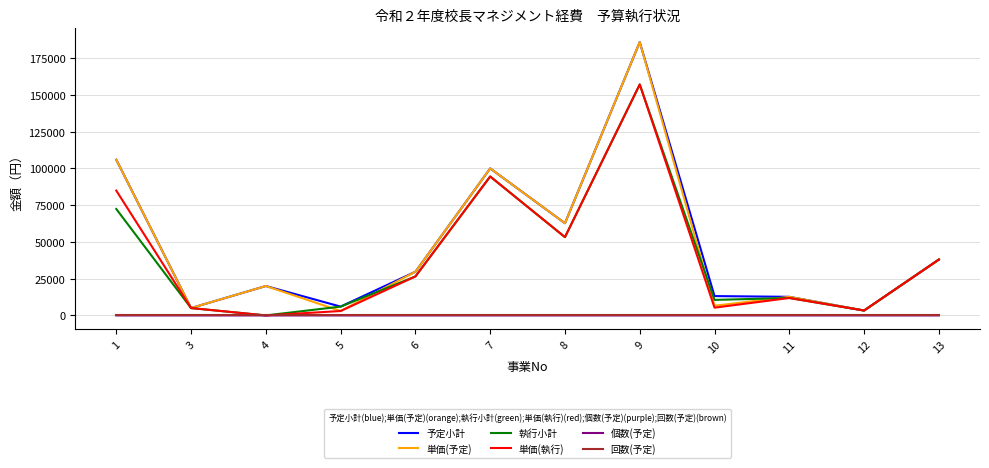

At which category does the chart reach its peak across all series?

9